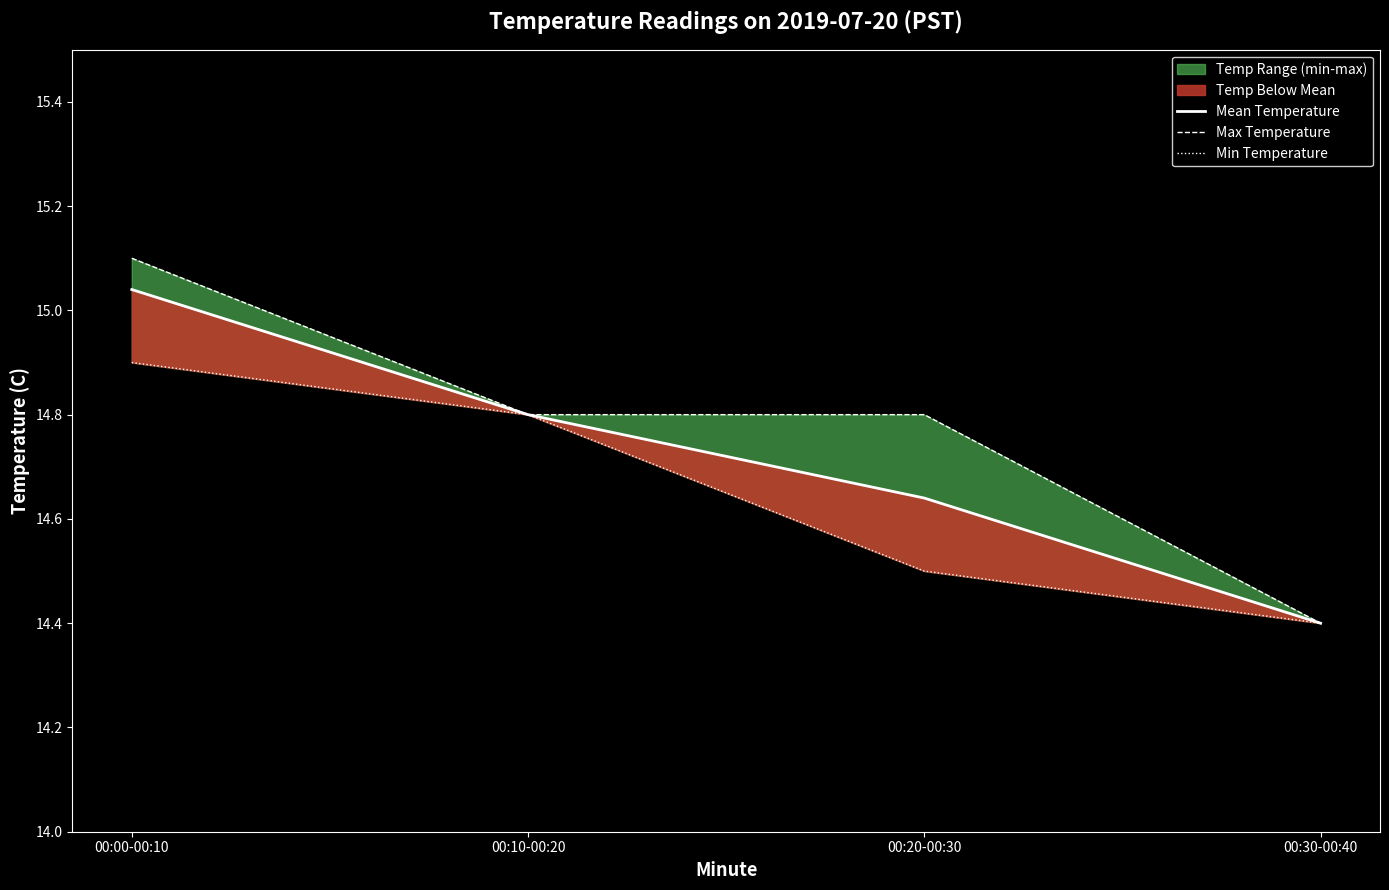

Rank the categories by Min Temperature value from lowest to highest.

00:30-00:40, 00:20-00:30, 00:10-00:20, 00:00-00:10